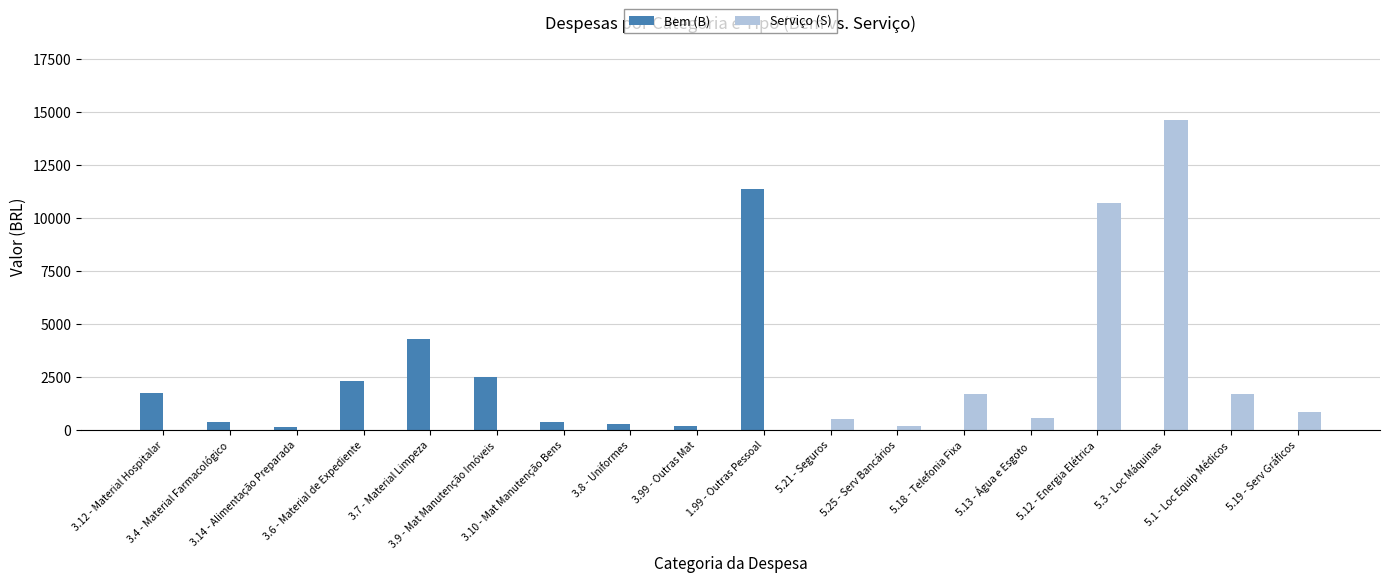

Count the number of categories in the chart.

18